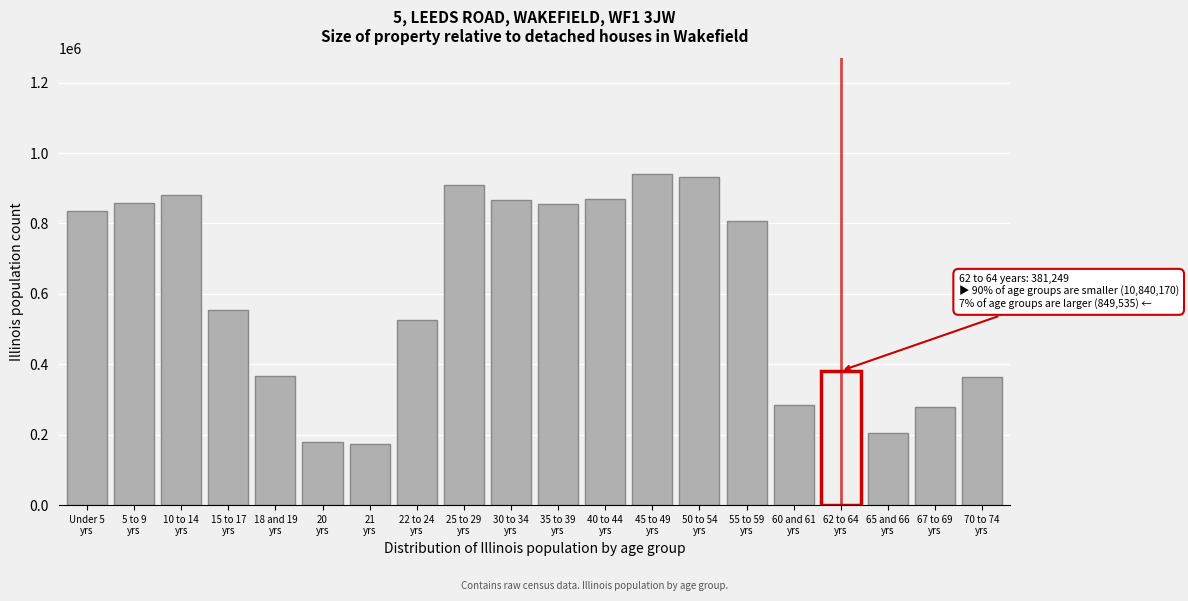

What is the value of the 13th bar from the left?

940094